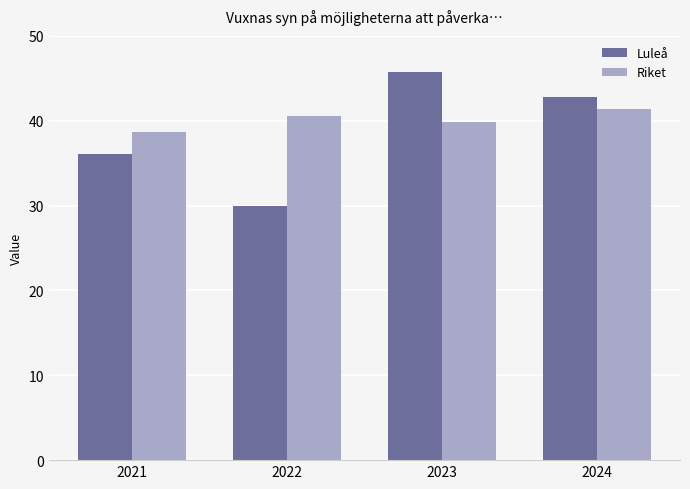

What is the difference between the maximum and minimum values in the Riket series?

2.7